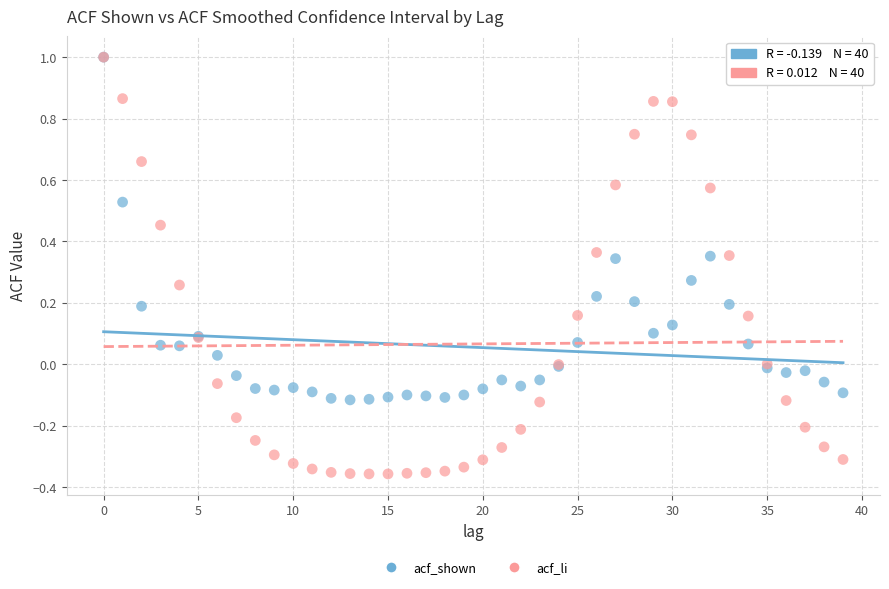

Which series reaches the minimum Y coordinate?

acf_li